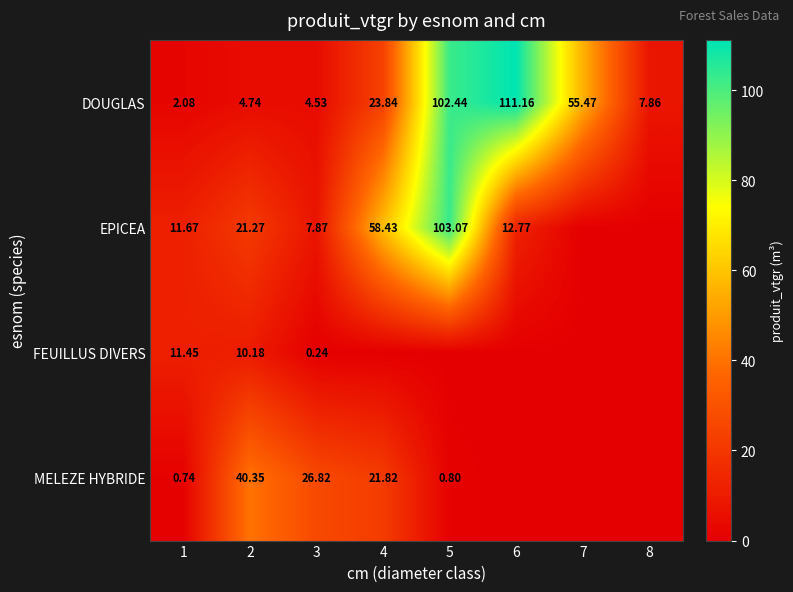

What is the highest value of the EPICEA series?

103.1